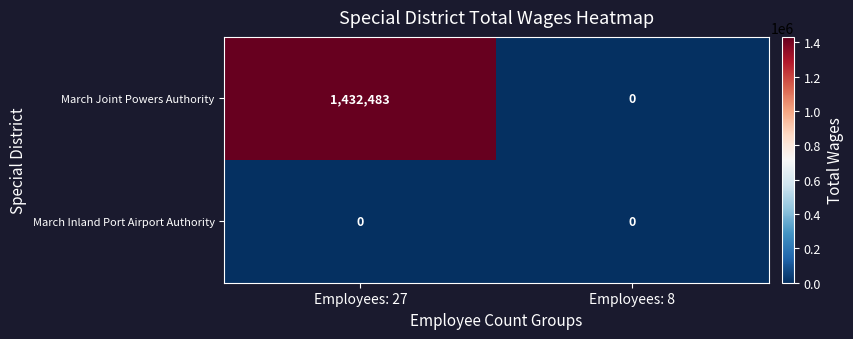

The March Joint Powers Authority series shows 797183 at Employees: 8. True or false?

False